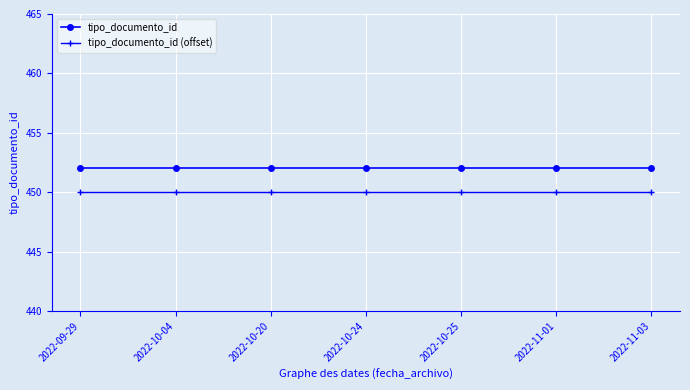

Reading right to left, what are all the values shown in this chart?

tipo_documento_id: 2022-11-03=452	2022-11-01=452	2022-10-25=452	2022-10-24=452	2022-10-20=452	2022-10-04=452	2022-09-29=452
tipo_documento_id (offset): 2022-11-03=450	2022-11-01=450	2022-10-25=450	2022-10-24=450	2022-10-20=450	2022-10-04=450	2022-09-29=450